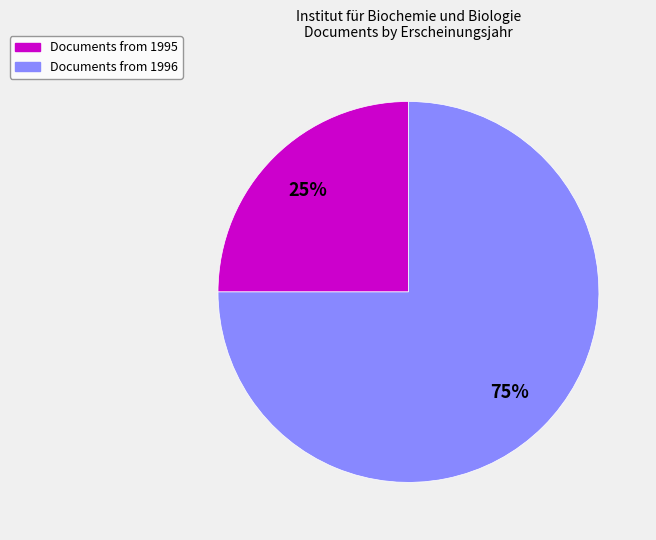

To the nearest percent, what is the difference between the largest and smallest slice percentages?

50%